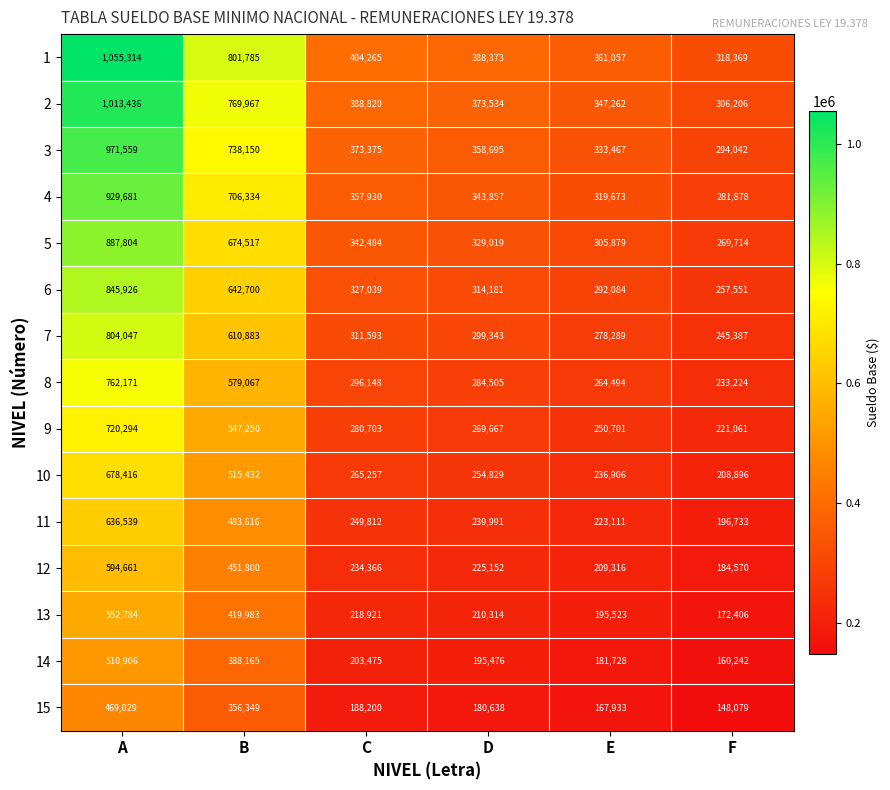

Count the number of data series in this chart.

15